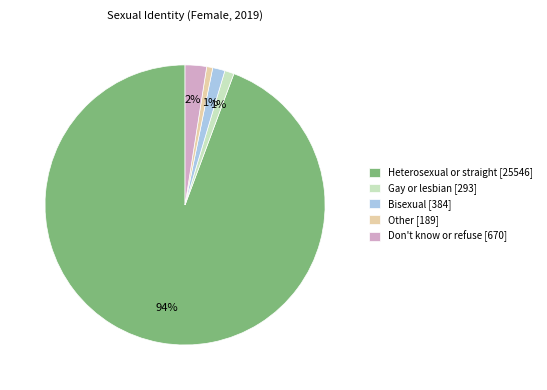

To the nearest percent, what is the average slice percentage?

20%